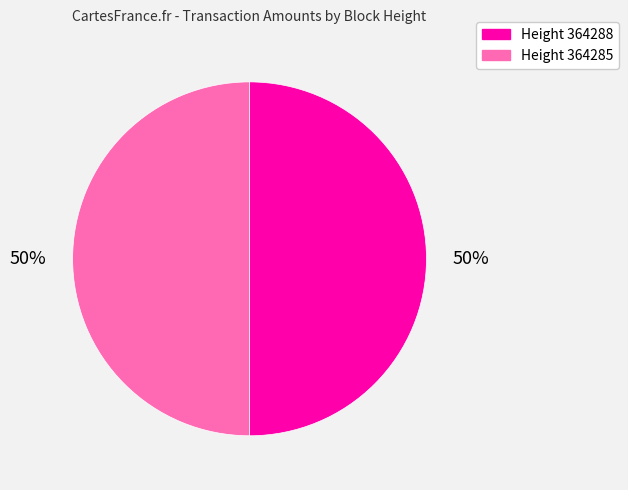

To the nearest percent, what is the average slice percentage?

50%